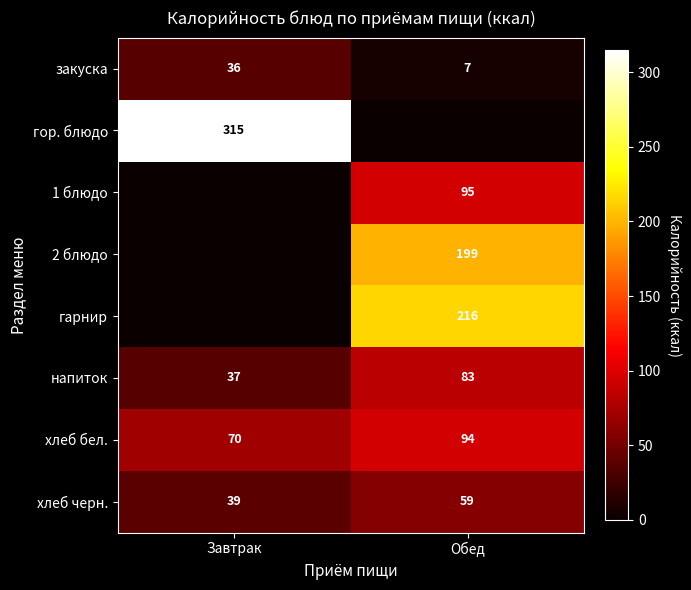

What is the spread (max minus min) of values at Обед?

215.9